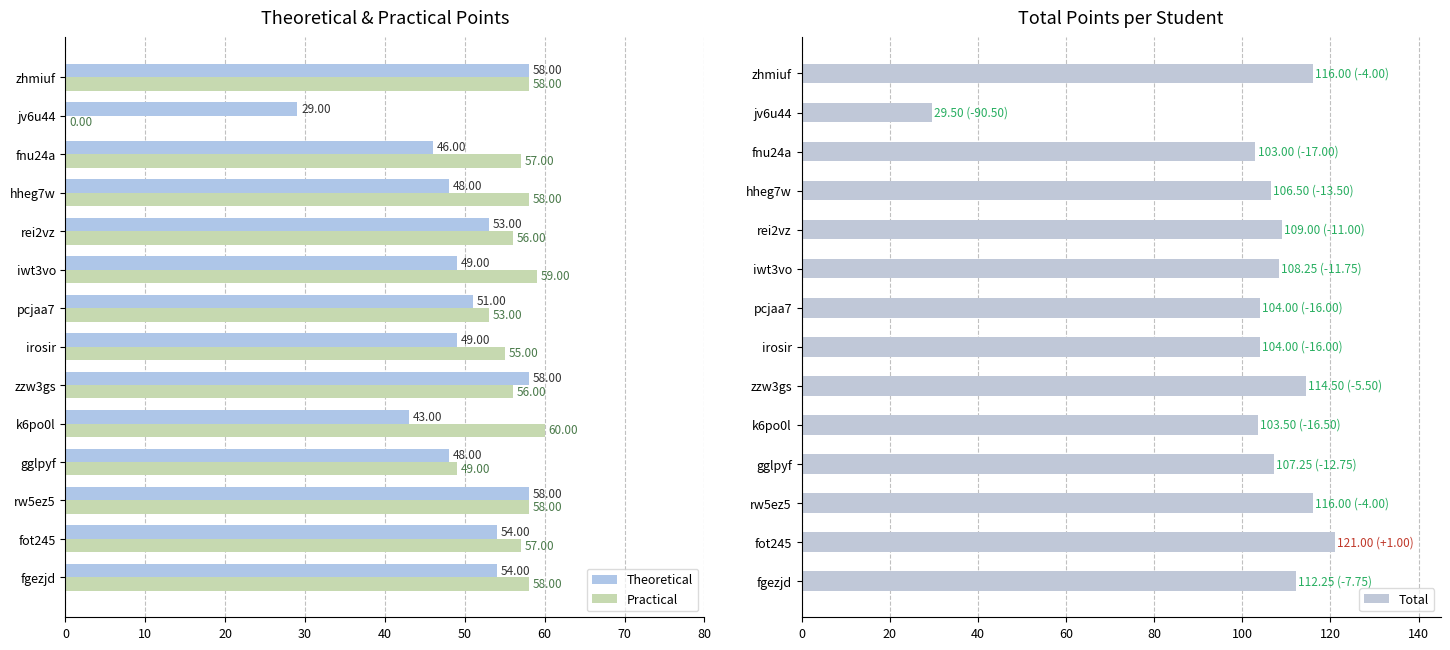

Reading left to right, transcribe all the data shown in this chart.

Theoretical: 54.0	54.0	58.0	48.0	43.0	58.0	49.0	51.0	49.0	53.0	48.0	46.0	29.0	58.0
Practical: 58.0	57.0	58.0	49.0	60.0	56.0	55.0	53.0	59.0	56.0	58.0	57.0	0.0	58.0
Total: 112.2	121.0	116.0	107.2	103.5	114.5	104.0	104.0	108.2	109.0	106.5	103.0	29.5	116.0